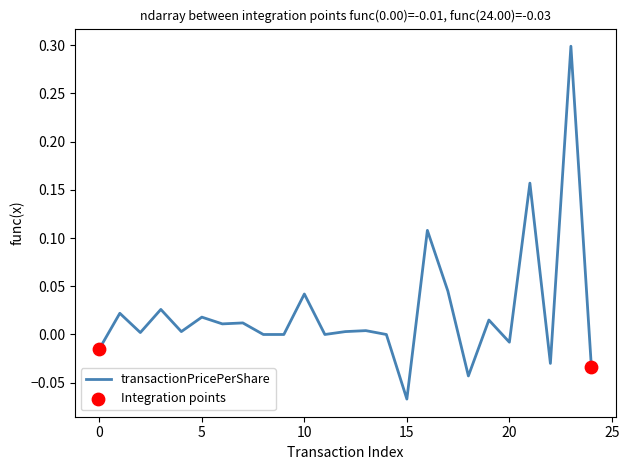

What is the difference between the maximum and minimum values?

0.4